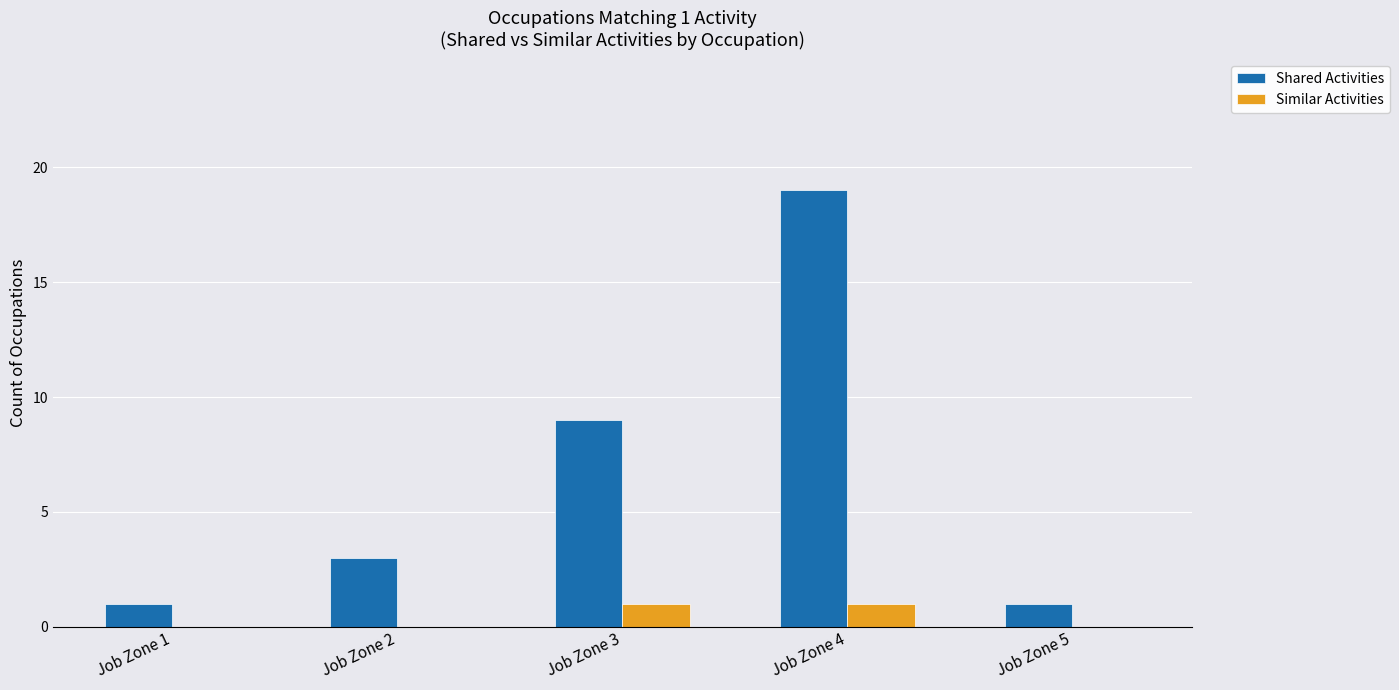

At which label is Shared Activities closest to 10?

Job Zone 3